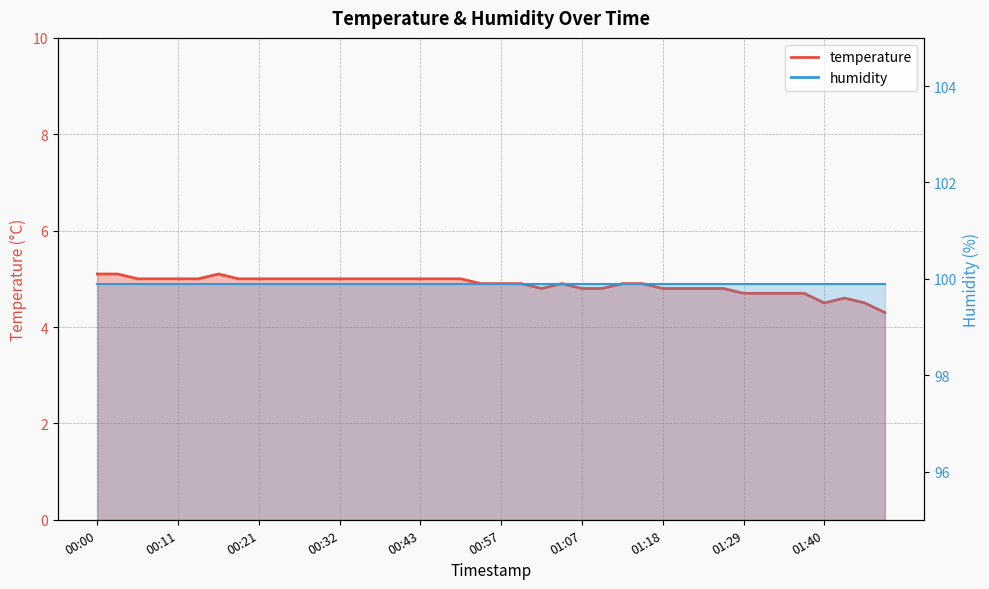

True or false: temperature line has more than 2 points higher than both neighbors.

True